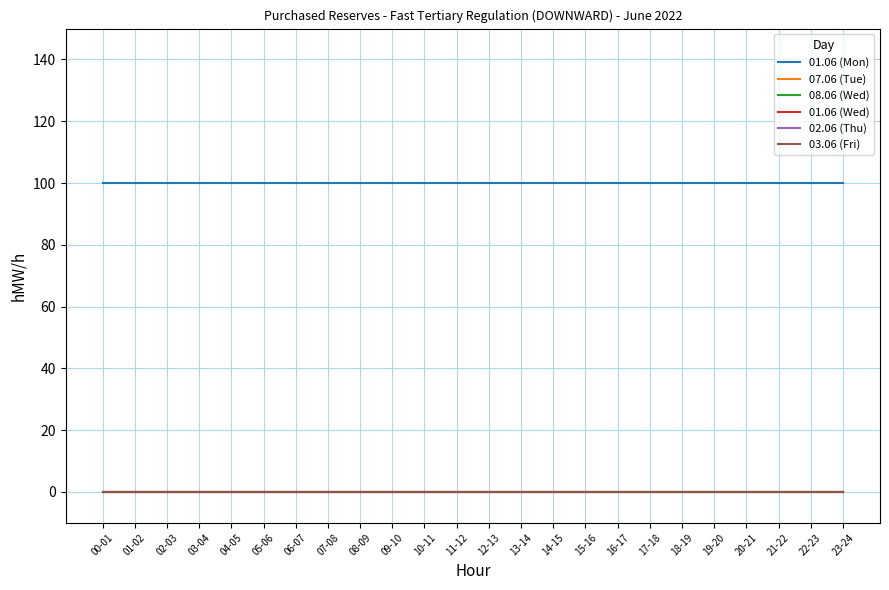

What is the total value across all series at 16-17?

100